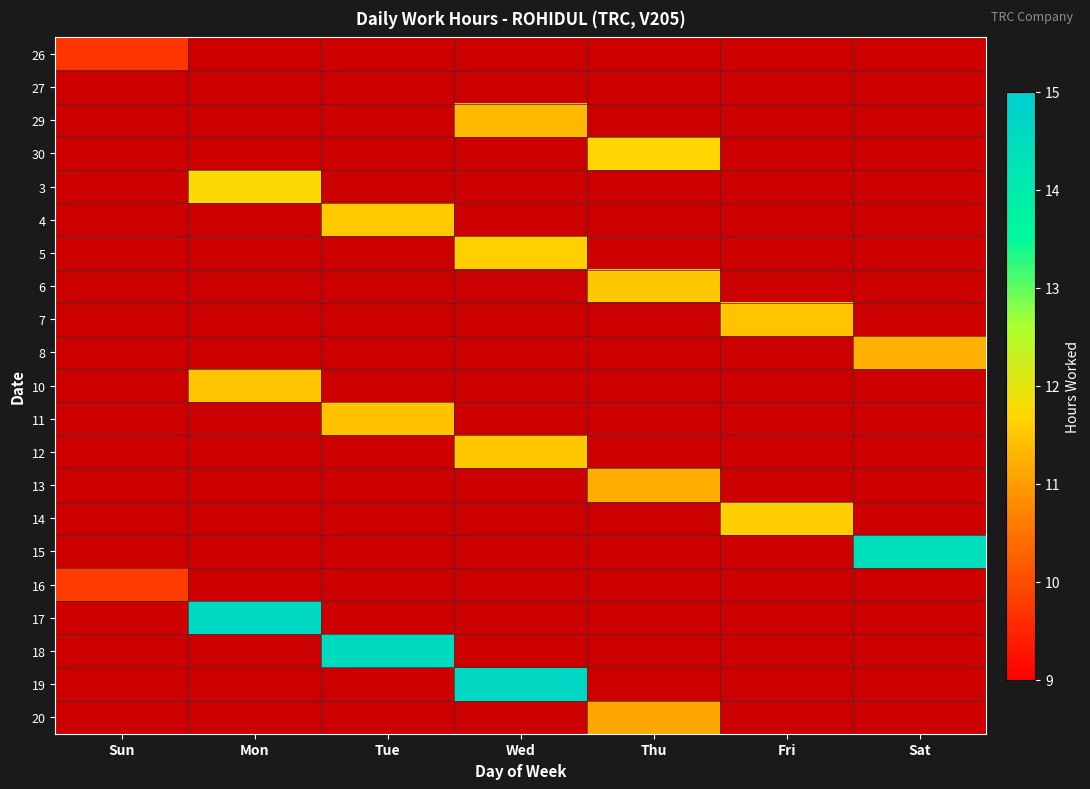

At which category does the chart reach its minimum across all series?

Sun